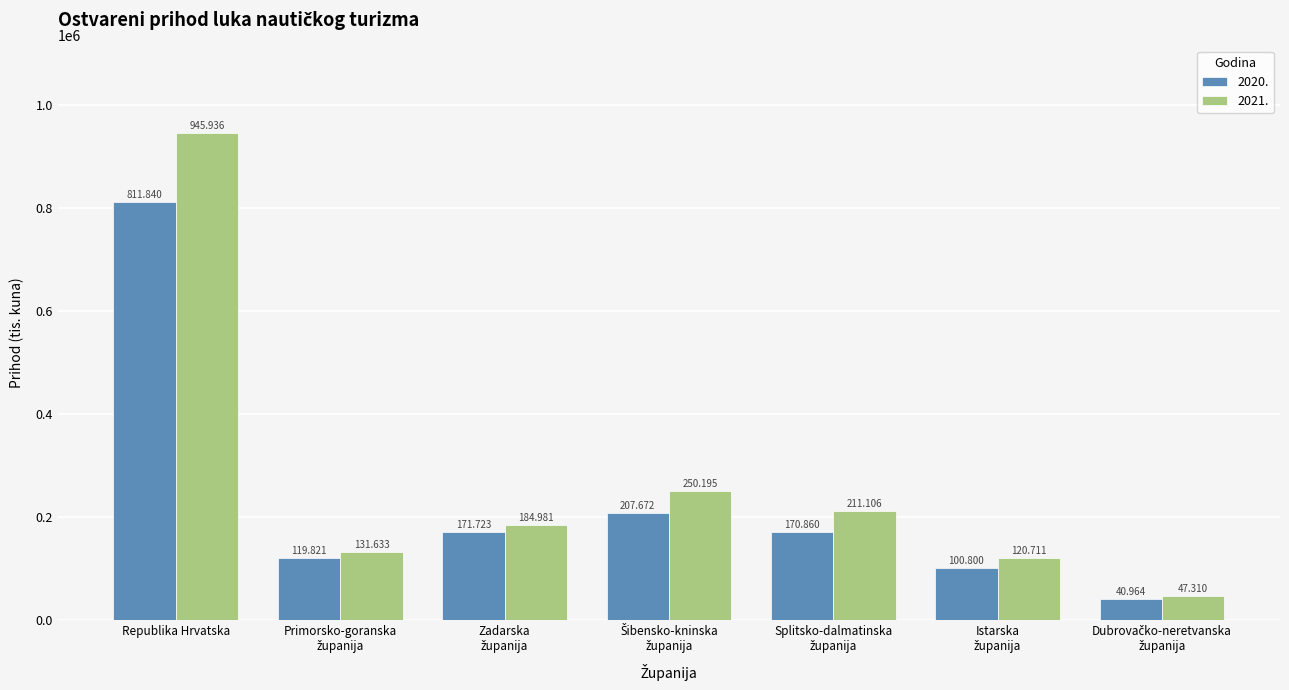

Are the bars horizontal?

No